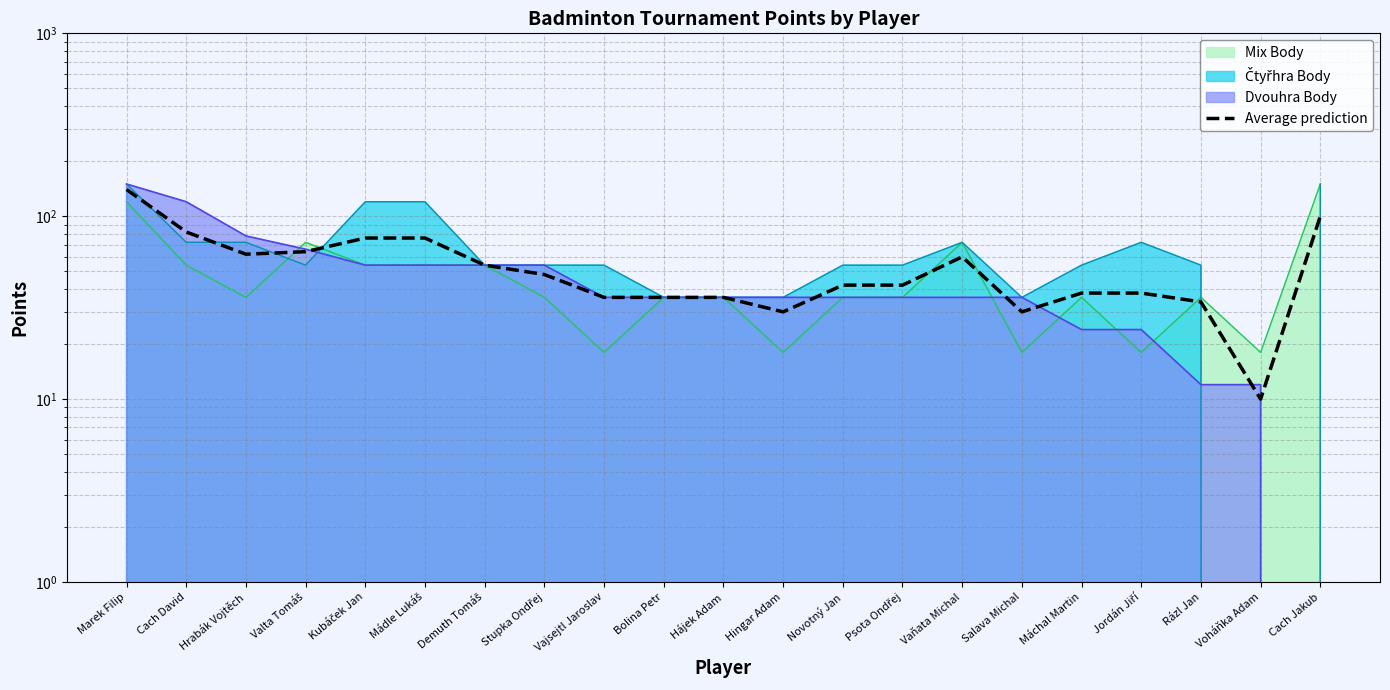

How many lines are shown in the chart?

1